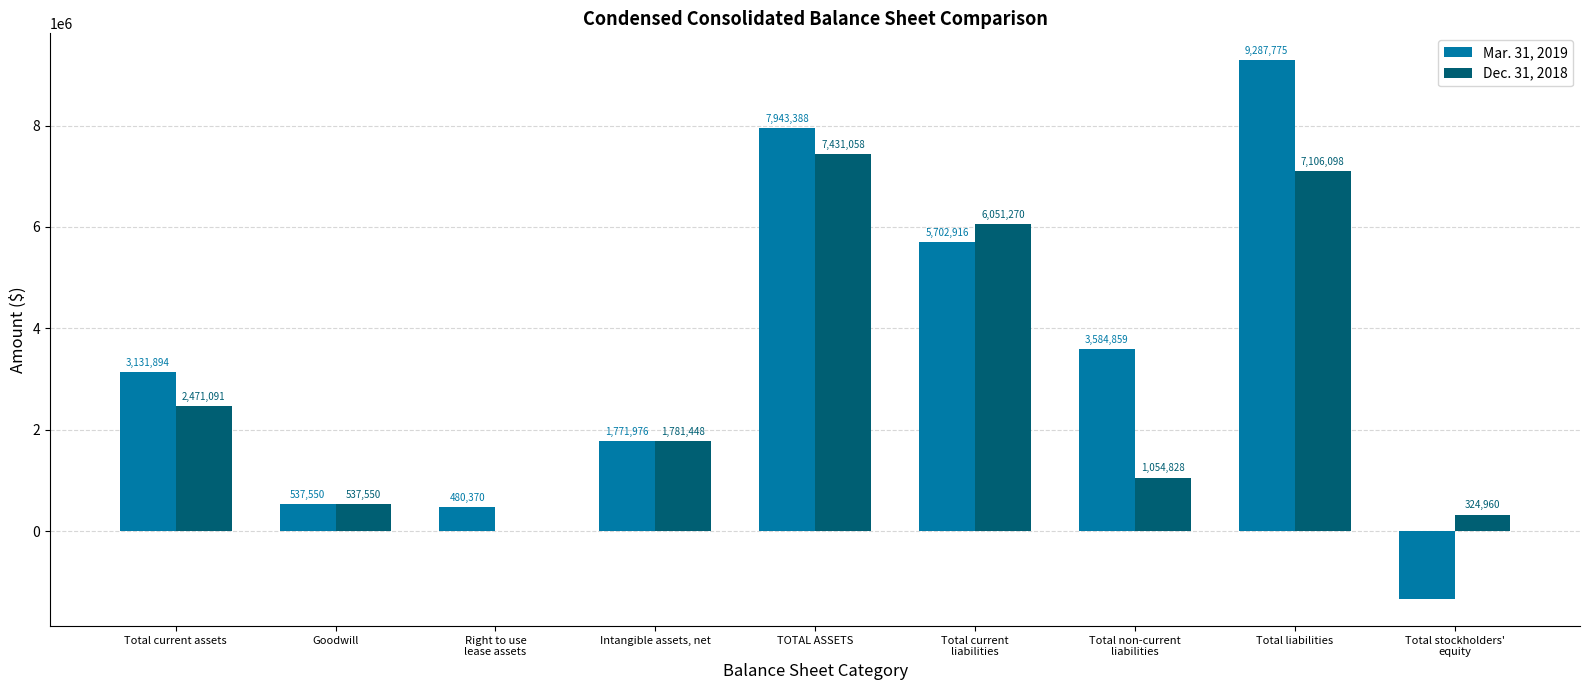

Which series changed the most between Total liabilities and Total stockholders'
equity?

Mar. 31, 2019